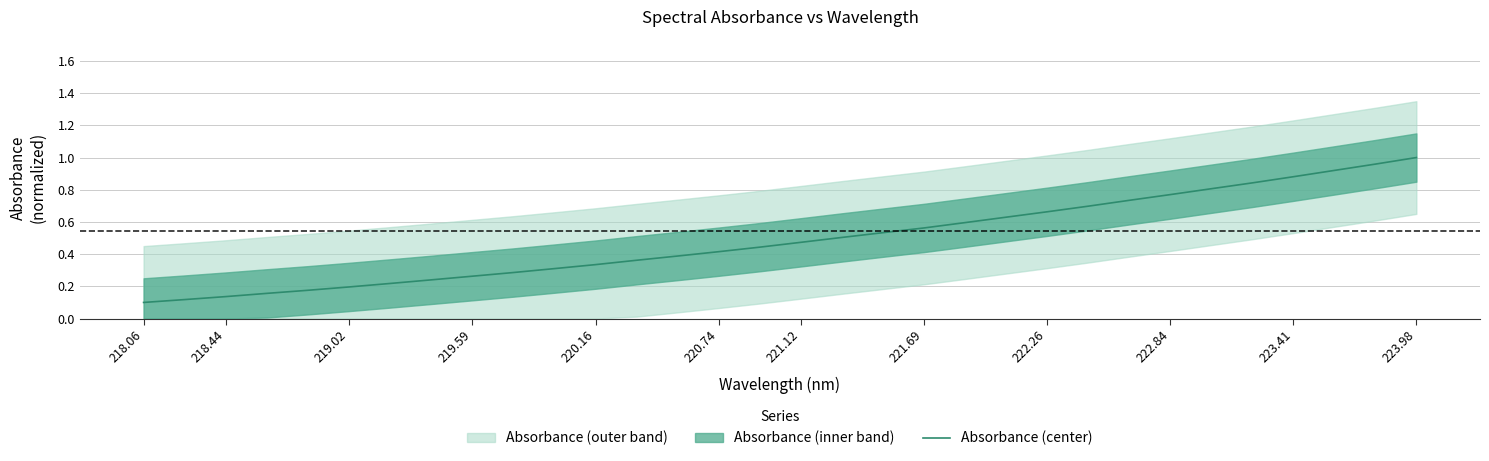

Reading left to right, transcribe all the data shown in this chart.

0.1	0.1	0.1	0.2	0.2	0.2	0.2	0.2	0.3	0.3	0.3	0.3	0.4	0.4	0.4	0.4	0.5	0.5	0.5	0.6	0.6	0.6	0.7	0.7	0.7	0.8	0.8	0.8	0.9	0.9	1.0	1.0